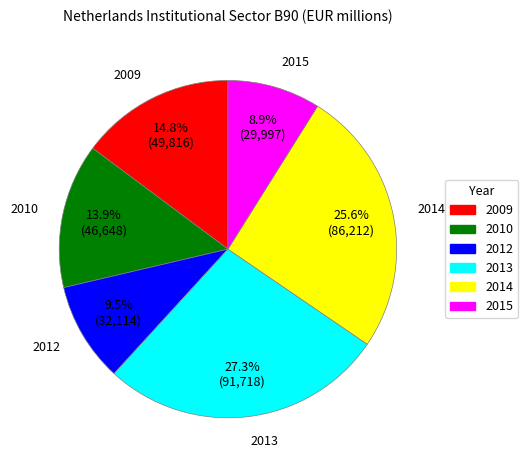

Is there a majority slice in this chart?

No